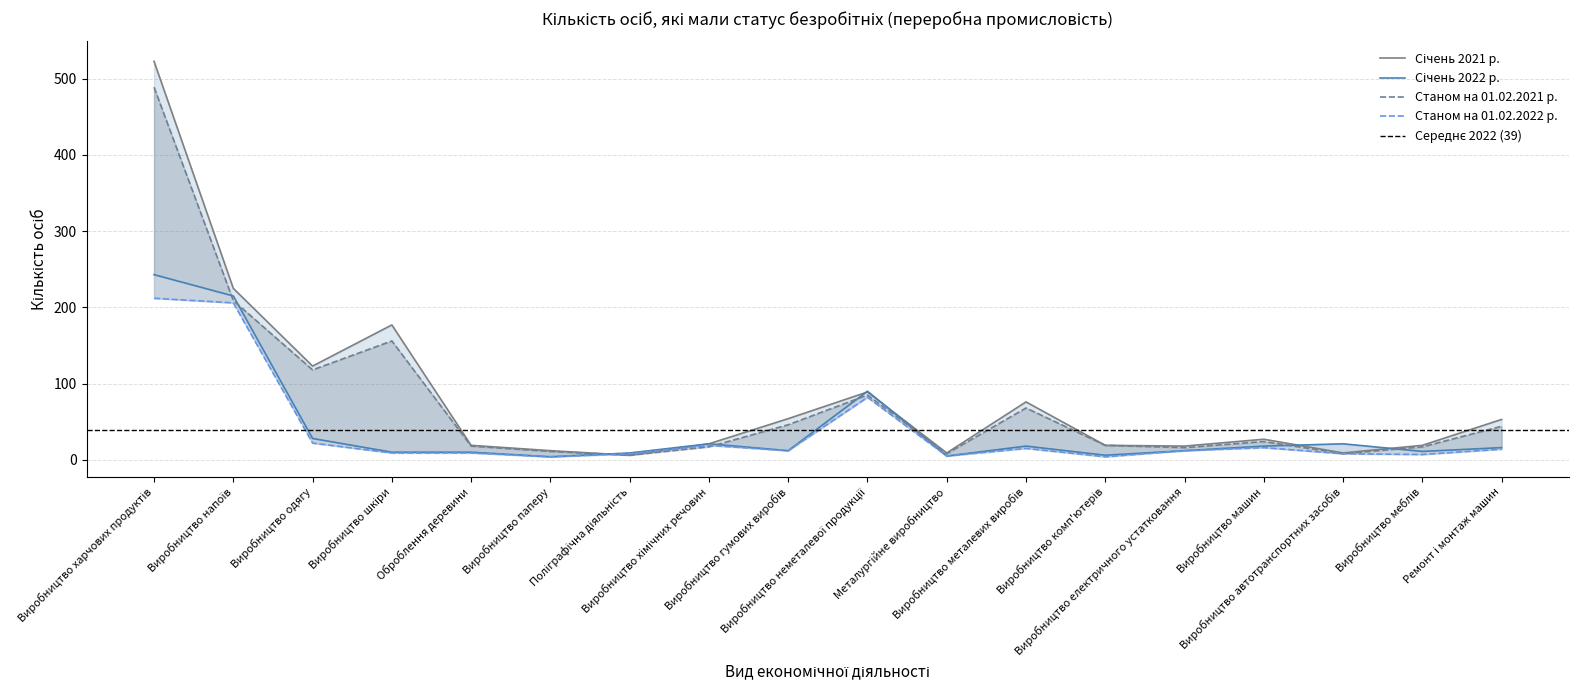

Rank the series at Виробництво одягу from highest to lowest value.

Січень 2021 р., Станом на 01.02.2021 р., Січень 2022 р., Станом на 01.02.2022 р.